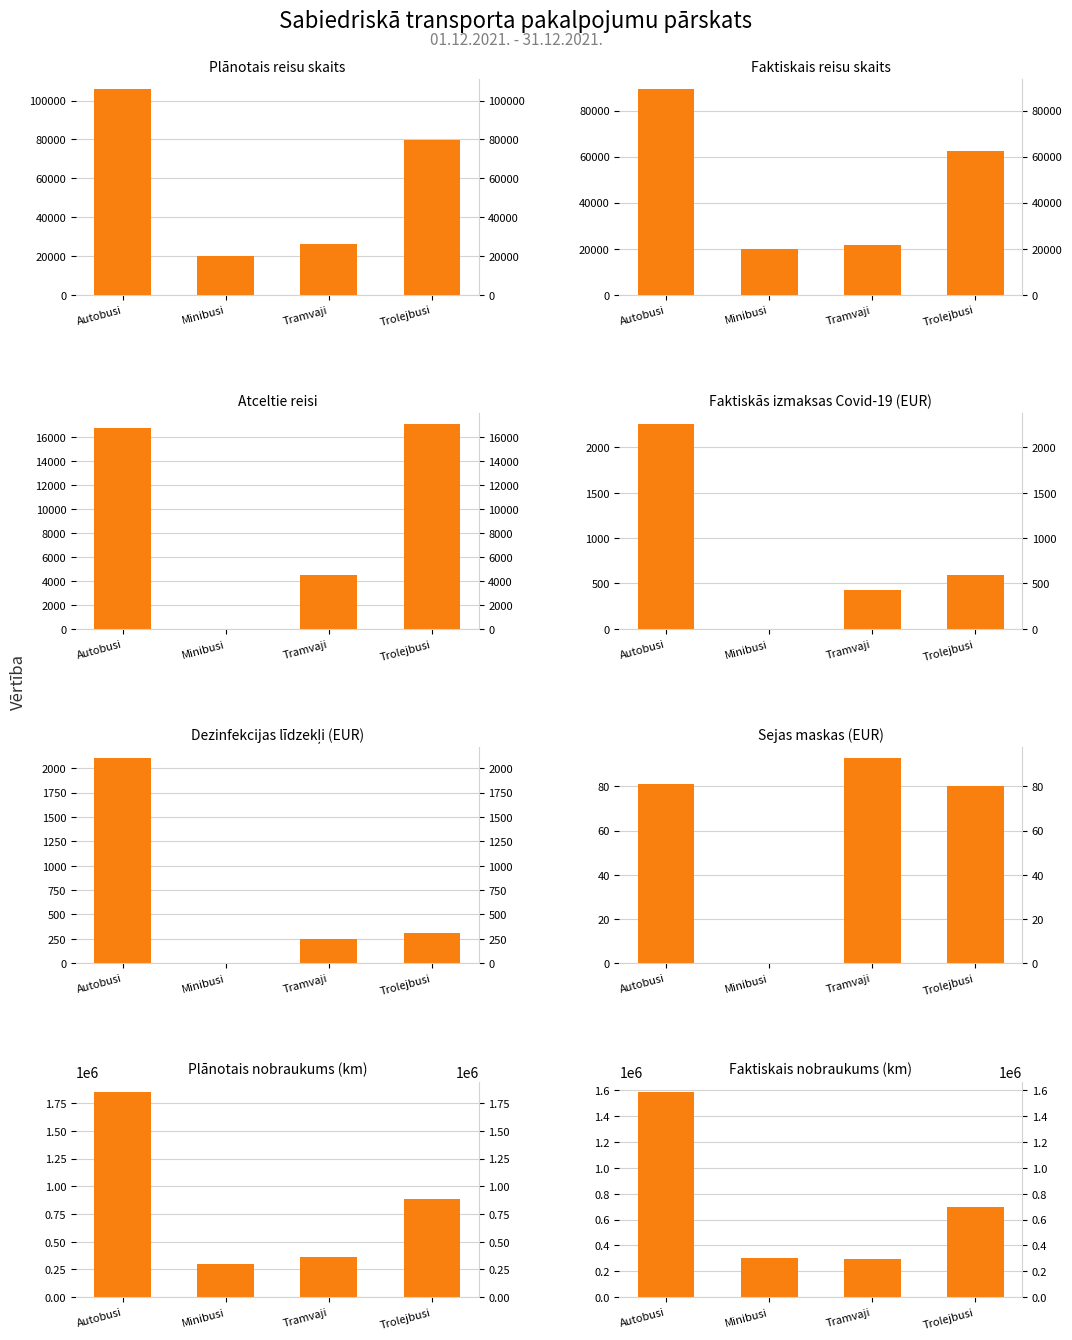

What position from the left is Tramvaji?

3